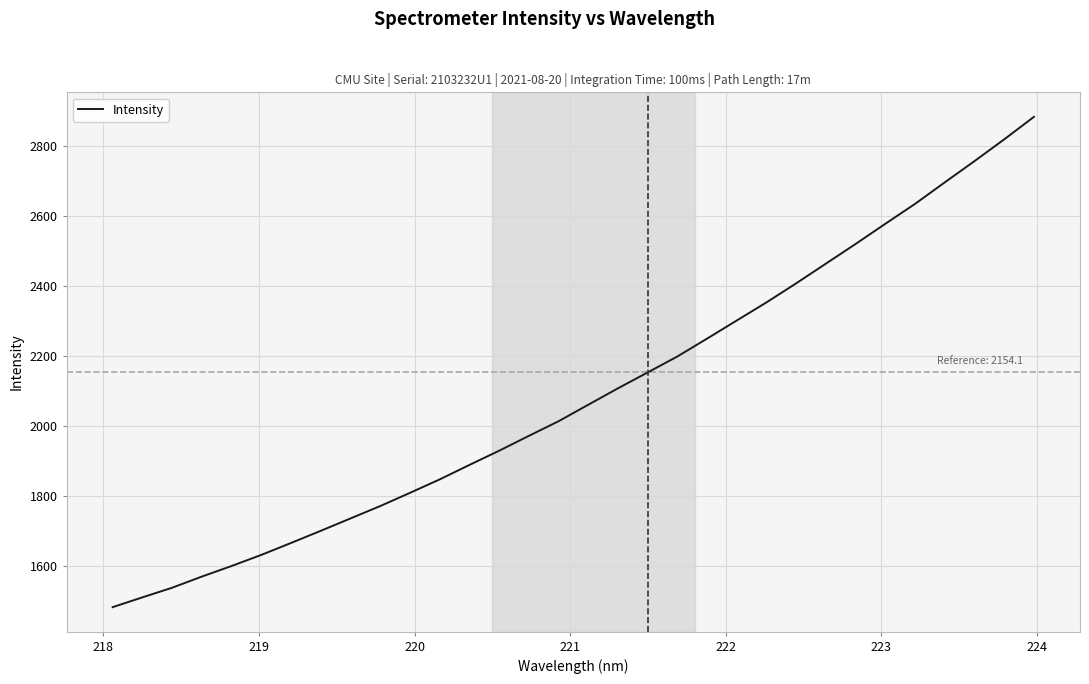

What is the smallest value displayed?

1482.7